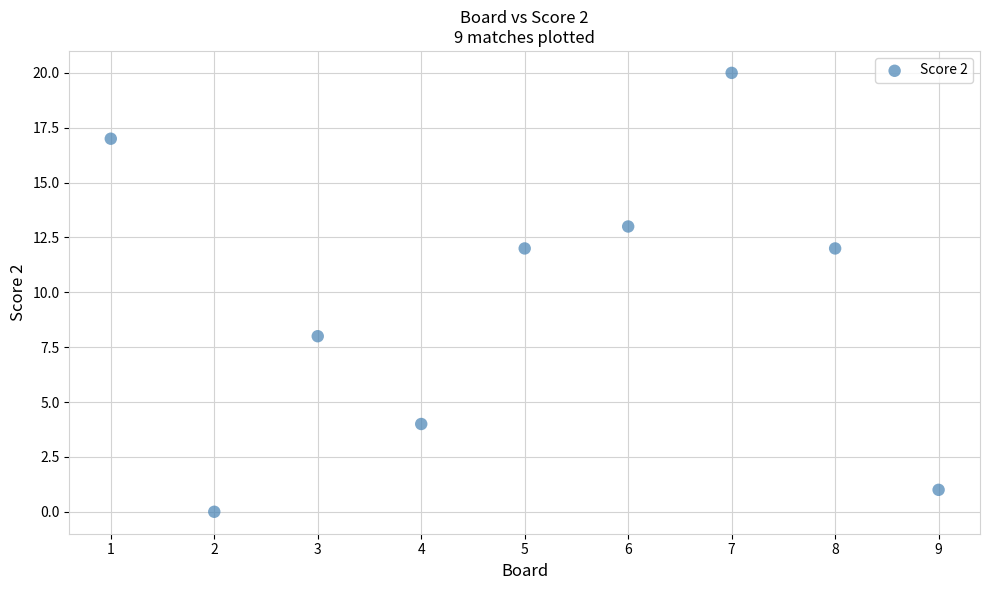

What is the range of X values (max minus min)?

8